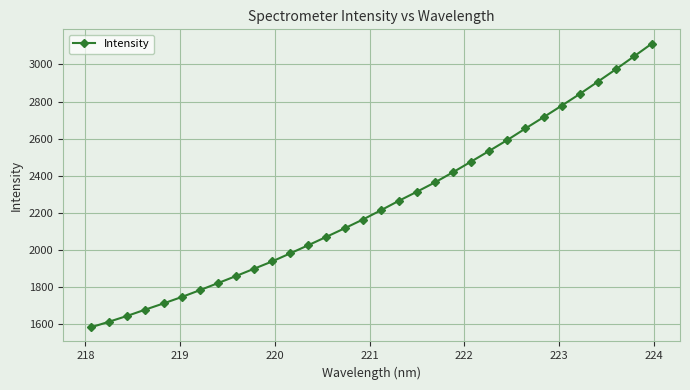

What is the average value?

2244.9